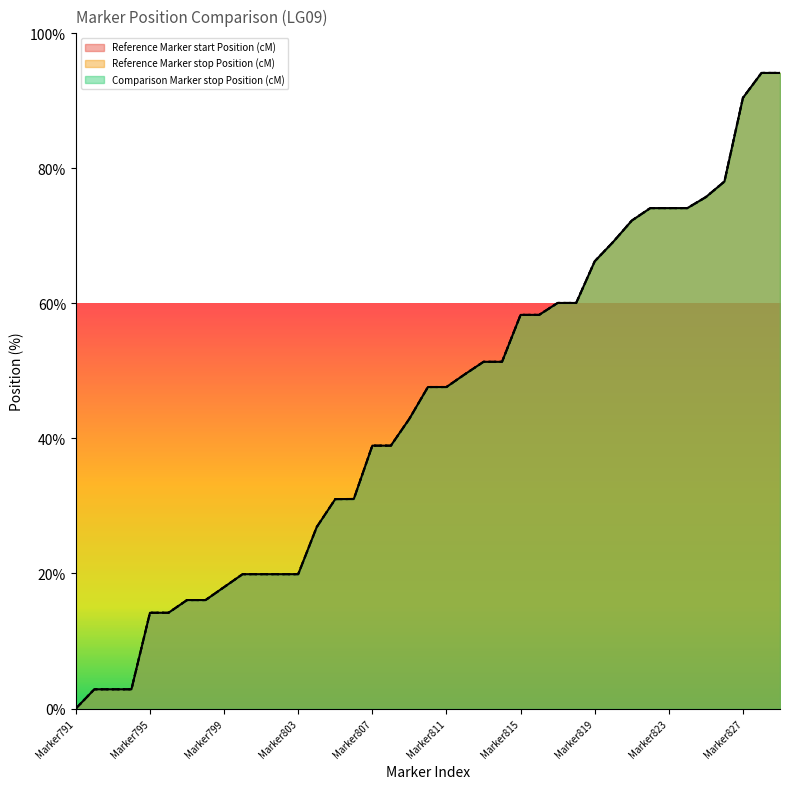

How many data points in Comparison Marker stop Position (cM) (line) are less than 47?

19